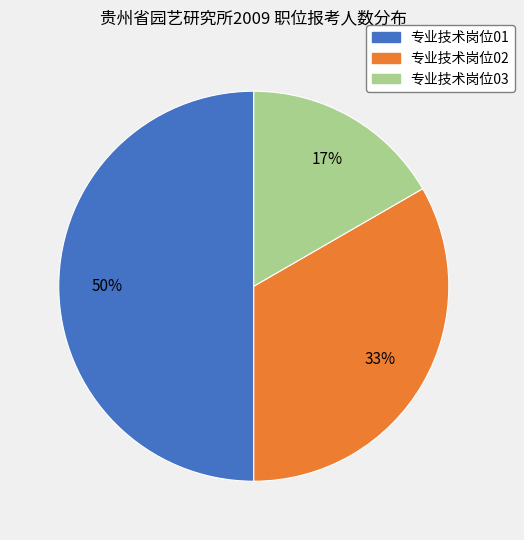

How many segments does this pie chart have?

3